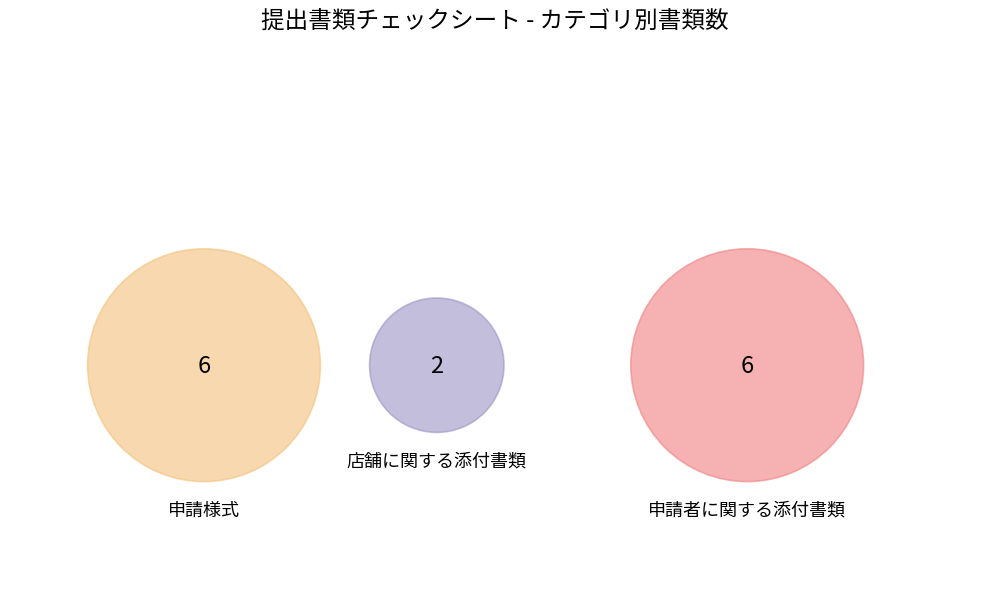

Is there a majority slice in this chart?

No